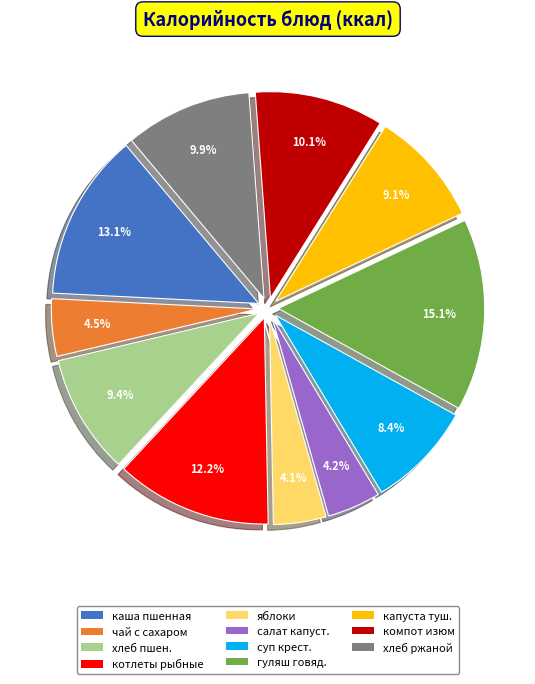

Is it true that хлеб ржаной is 10% of the pie?

True